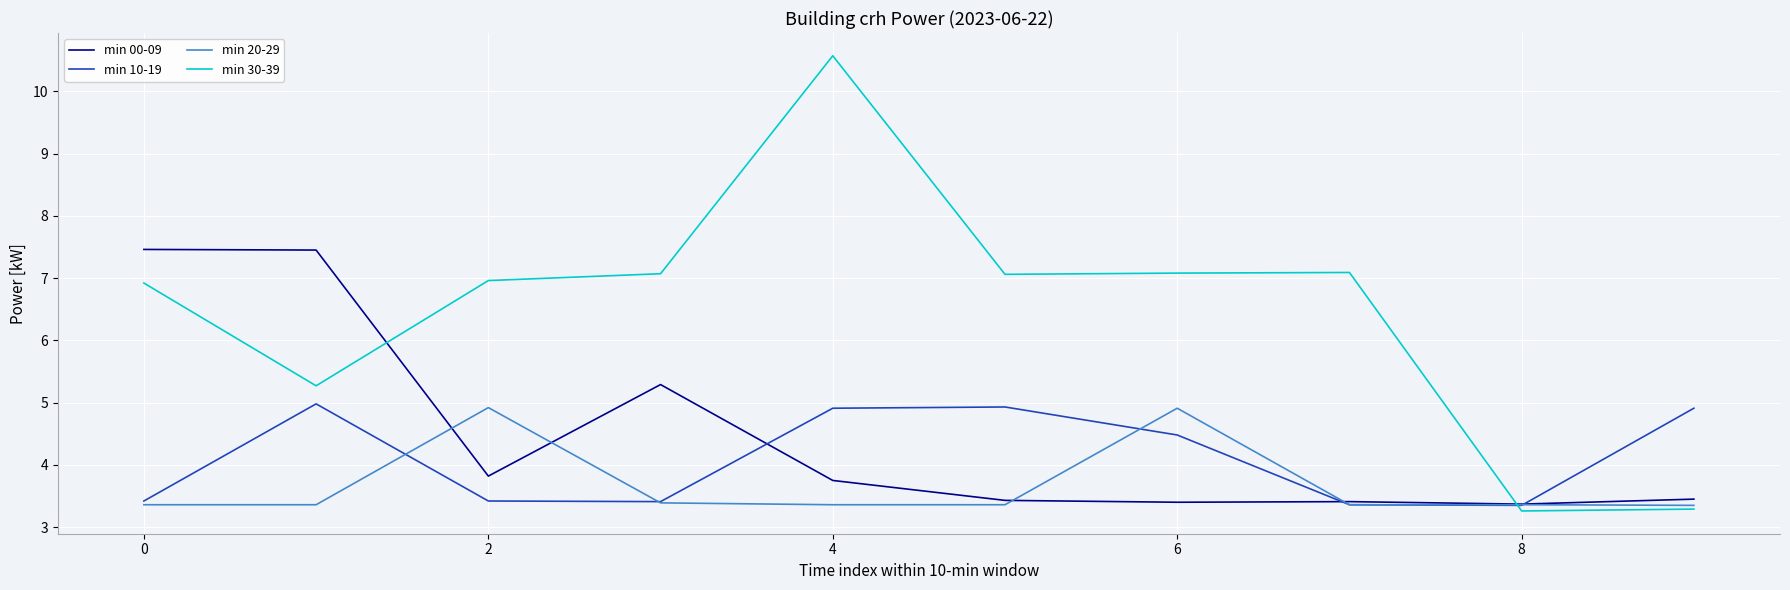

What is the average value of the min 10-19 series?

4.1